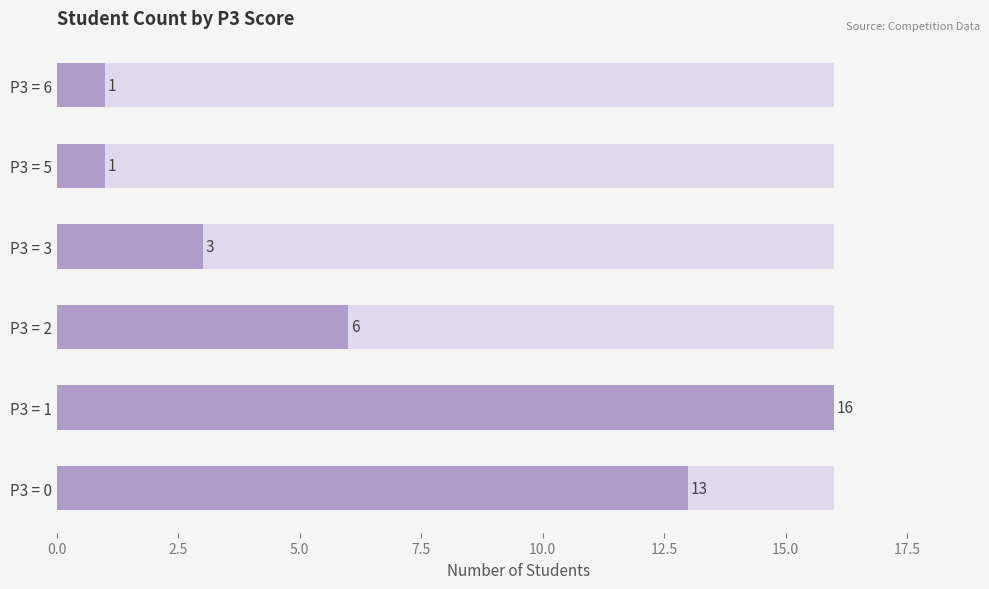

The value at P3 = 0 is 22. True or false?

False